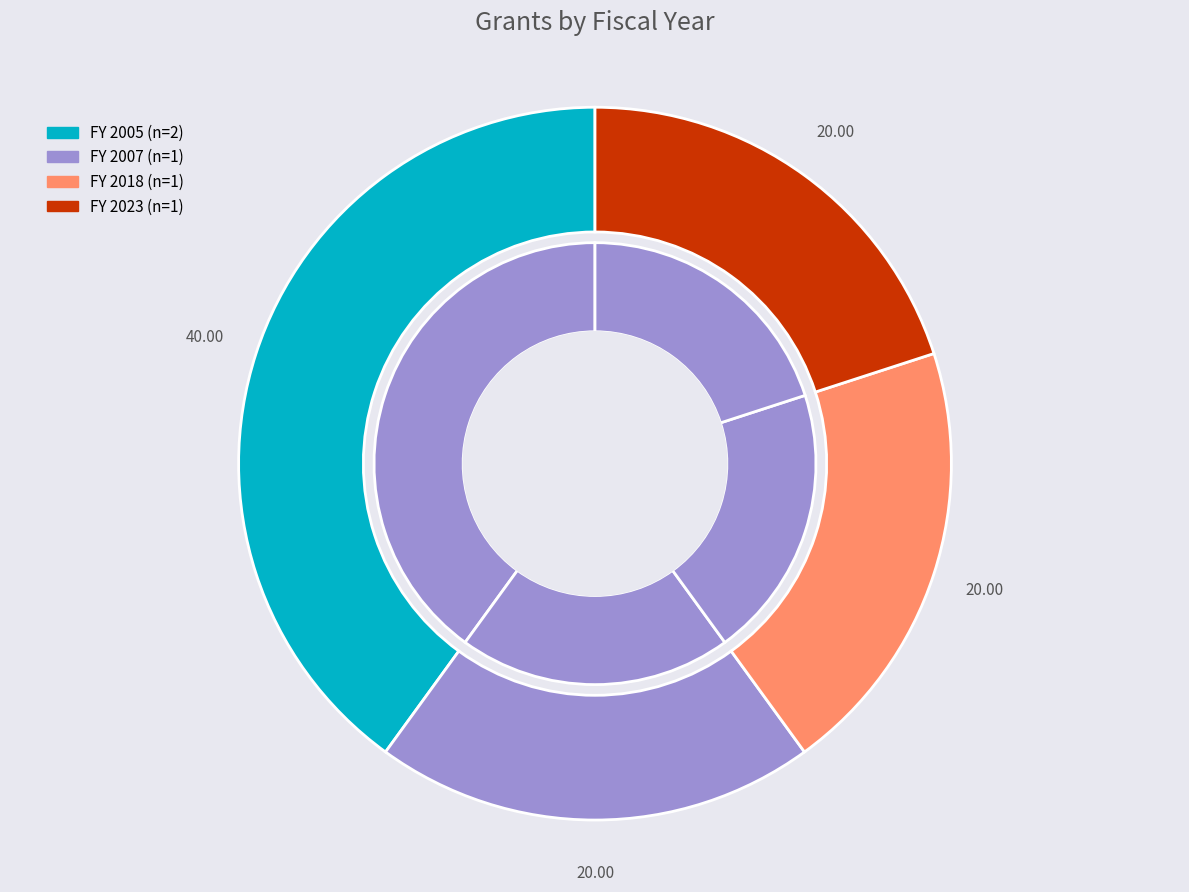

Does Sailing Elementary Teachers Towards Ocean account for over 50% of the chart?

No